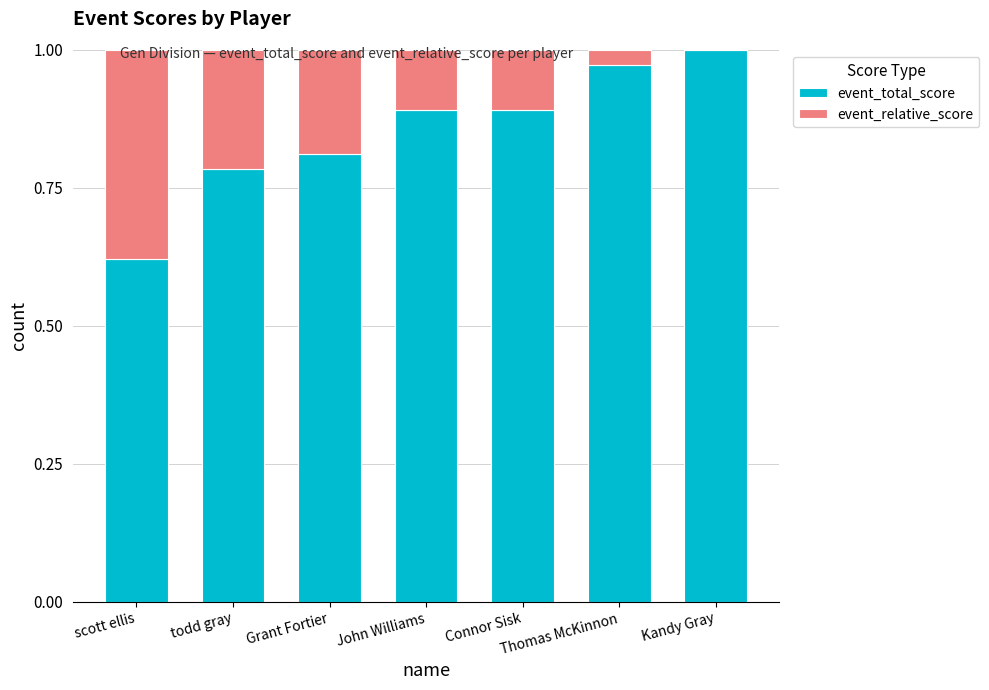

Does the chart contain stacked bars?

Yes